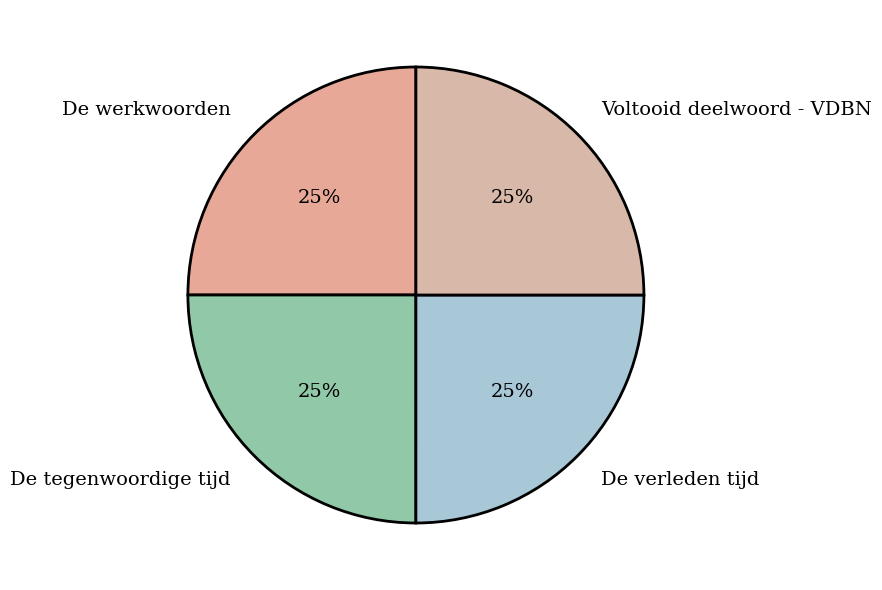

True or false: De tegenwoordige tijd accounts for 35% of the total.

False